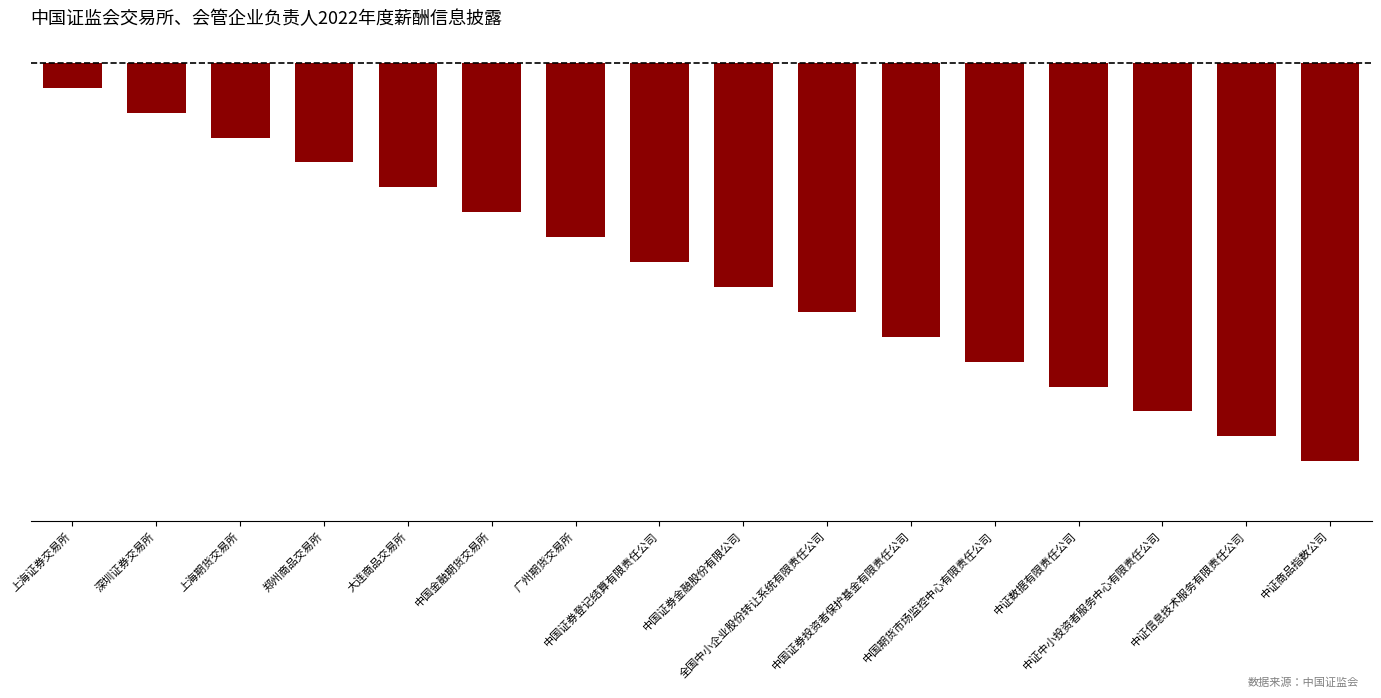

Reading left to right, extract all data points from this chart.

上海证券交易所=-1	深圳证券交易所=-2	上海期货交易所=-3	郑州商品交易所=-4	大连商品交易所=-5	中国金融期货交易所=-6	广州期货交易所=-7	中国证券登记结算有限责任公司=-8	中国证券金融股份有限公司=-9	全国中小企业股份转让系统有限责任公司=-10	中国证券投资者保护基金有限责任公司=-11	中国期货市场监控中心有限责任公司=-12	中证数据有限责任公司=-13	中证中小投资者服务中心有限责任公司=-14	中证信息技术服务有限责任公司=-15	中证商品指数公司=-16